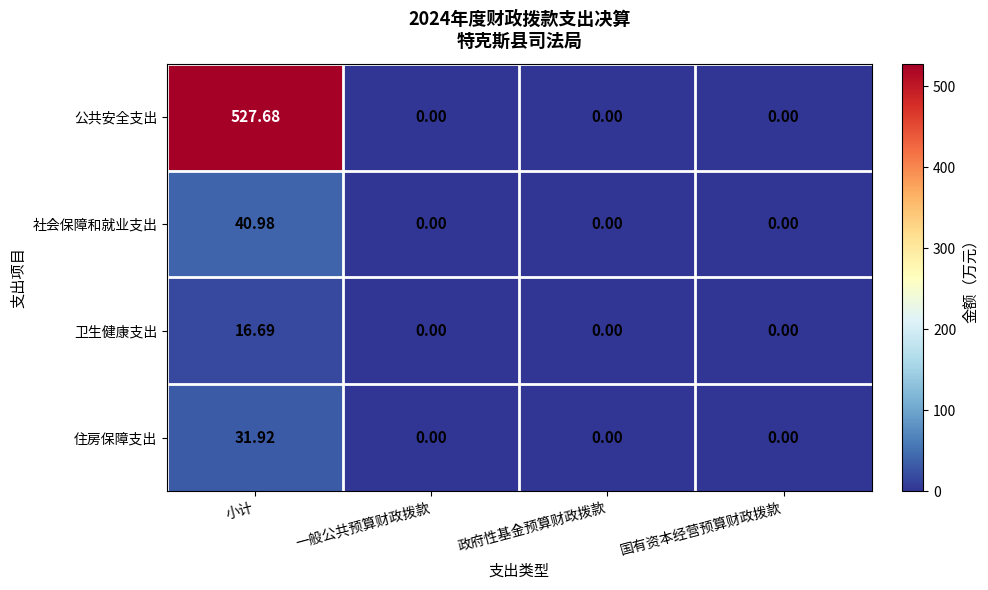

Which series has the widest spread of values?

公共安全支出